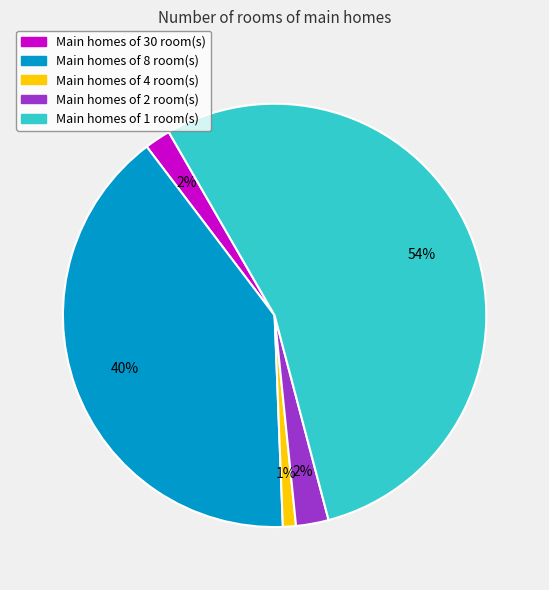

To the nearest percent, what is the average slice percentage?

20%